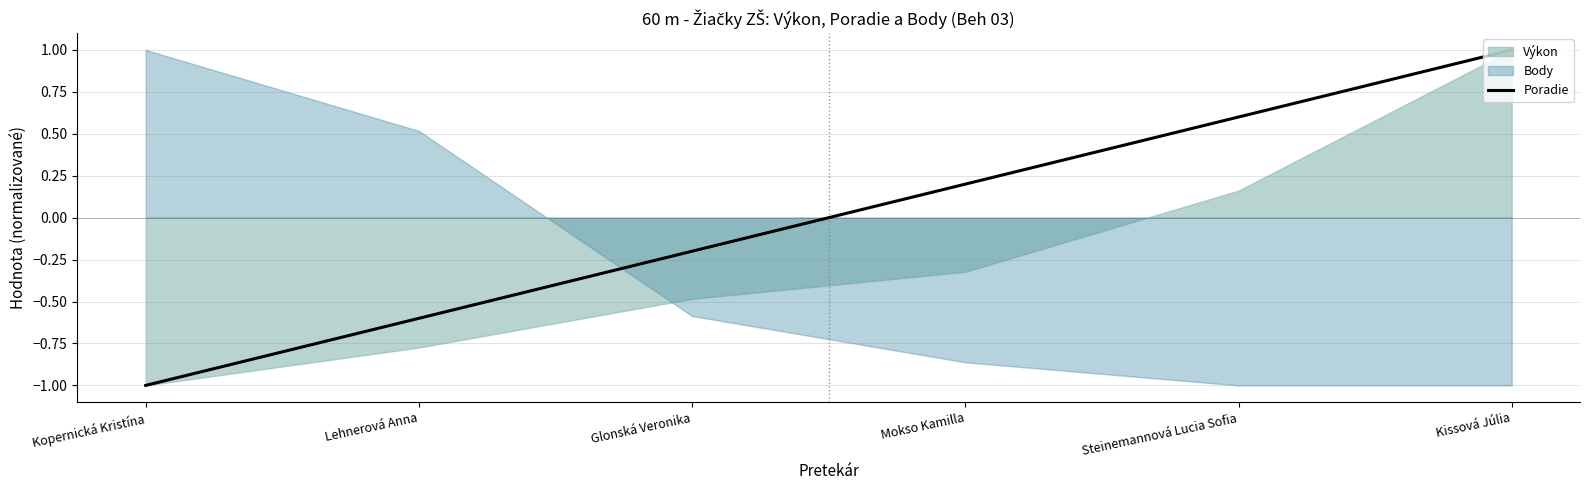

List the labels in order of value, largest first.

Kissová Júlia, Steinemannová Lucia Sofia, Mokso Kamilla, Glonská Veronika, Lehnerová Anna, Kopernická Kristína